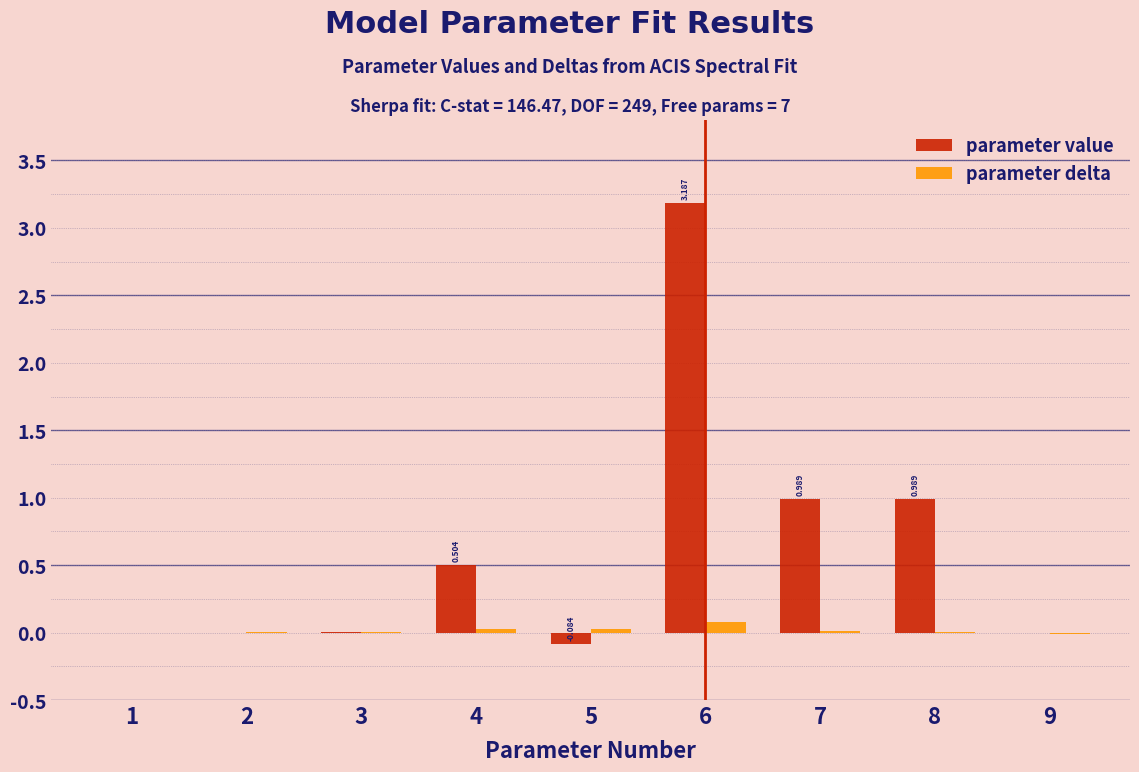

Between 4 and 9, which series saw the biggest shift?

parameter value